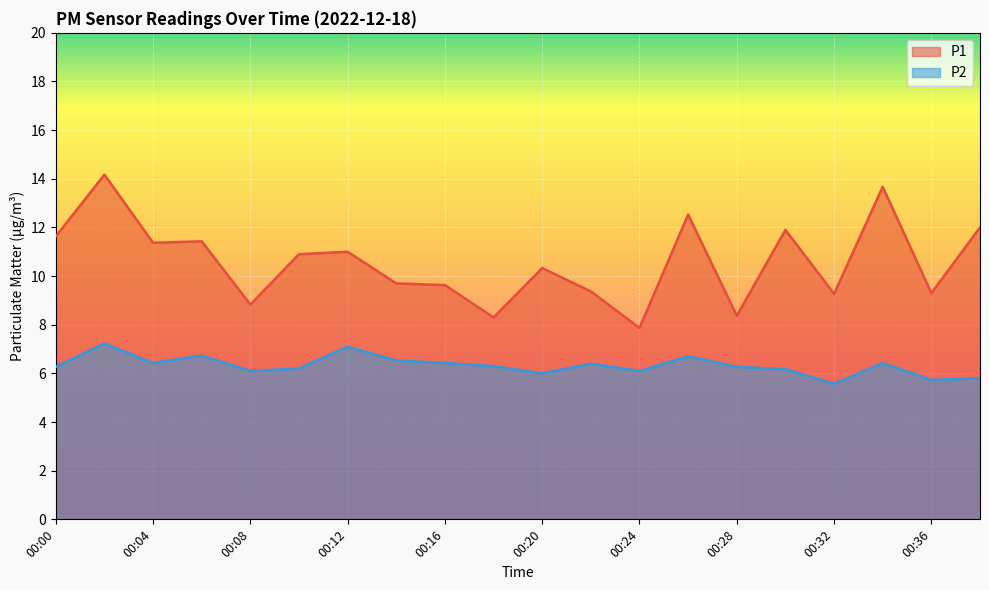

True or false: P2 has more than 1 points higher than both neighbors.

True